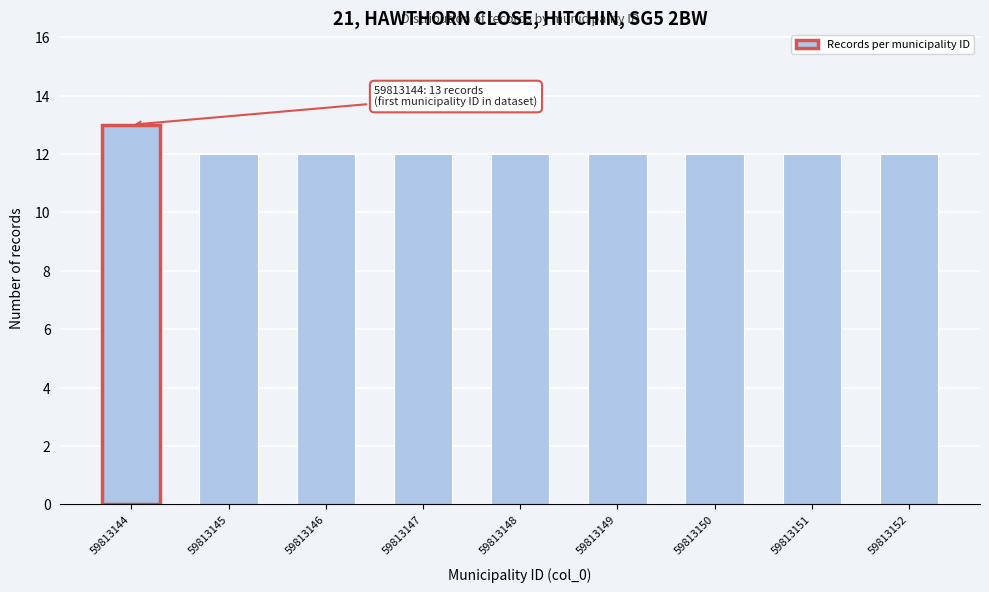

Reading left to right, extract all data points from this chart.

59813144=13	59813145=12	59813146=12	59813147=12	59813148=12	59813149=12	59813150=12	59813151=12	59813152=12